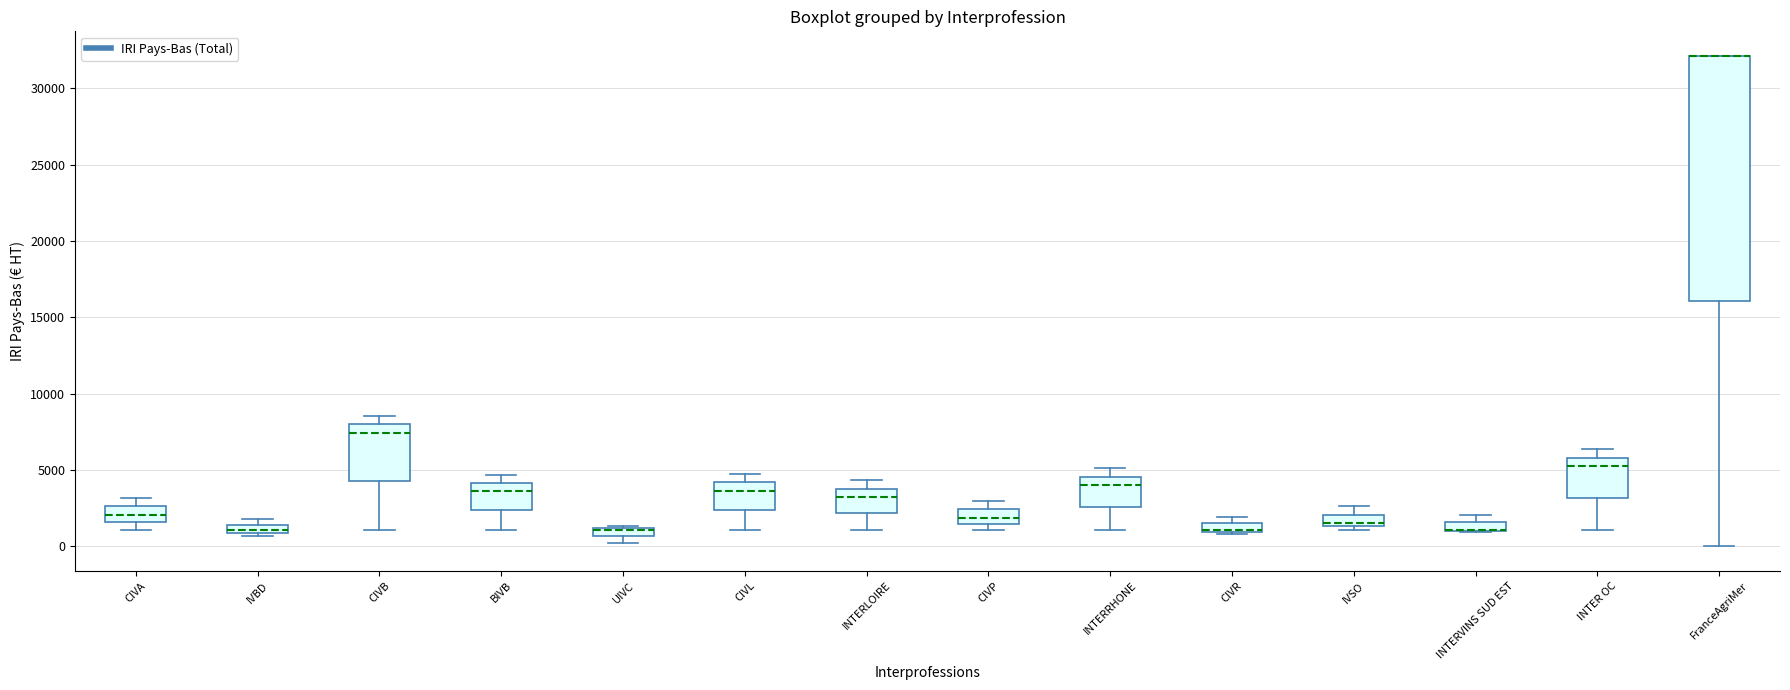

Comparing the boxes themselves (not the whiskers), which one is the tallest?

FranceAgriMer